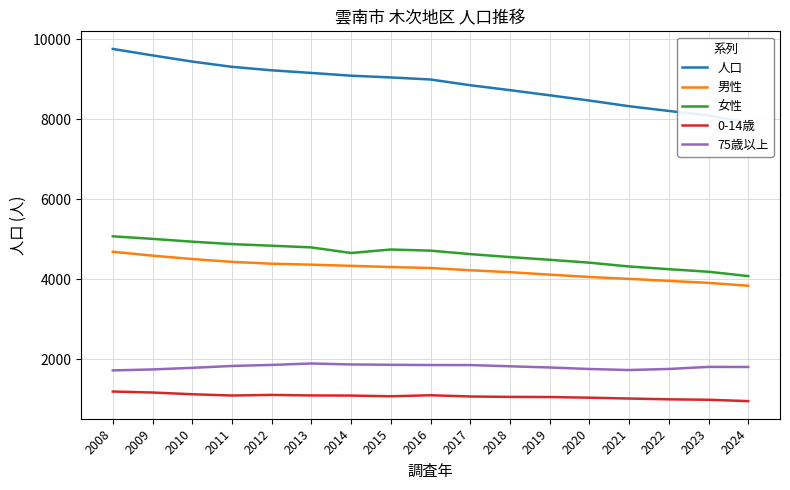

What is the approximate value of 男性 at 2017, to the nearest 50?

4200